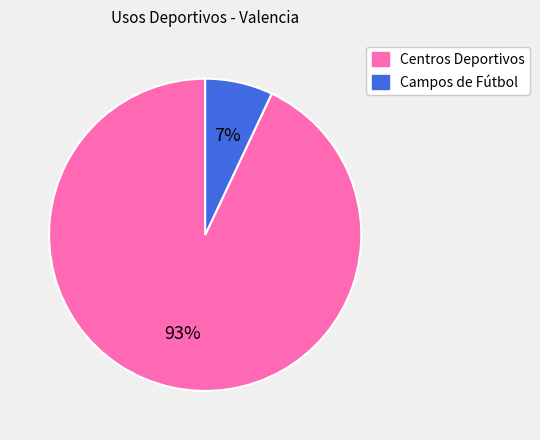

Rank the categories by value from lowest to highest.

Campos de Fútbol, Centros Deportivos